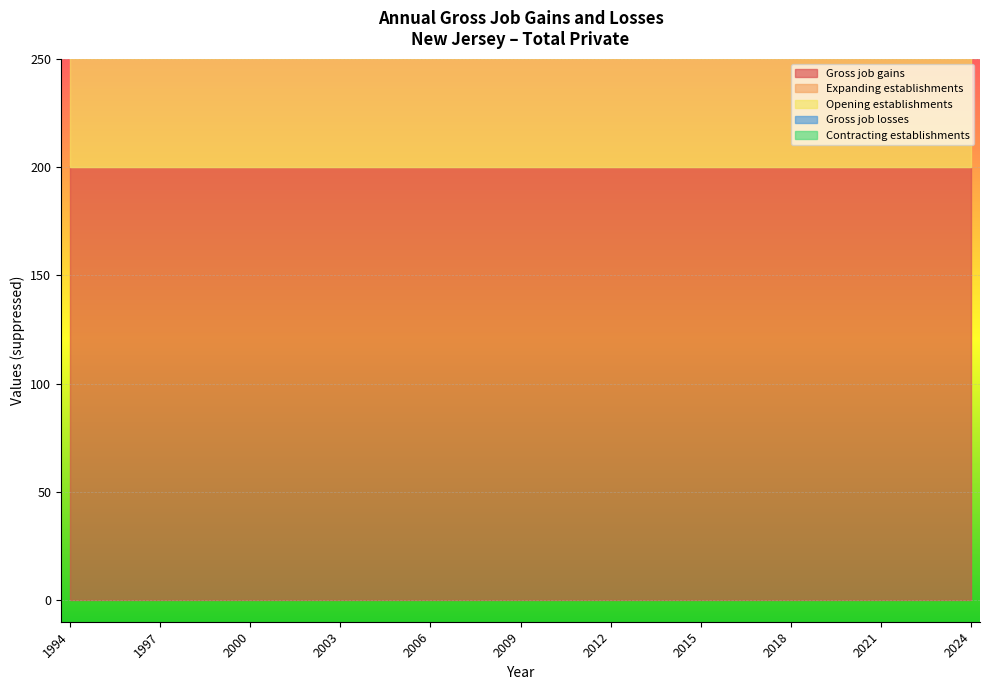

Which has a higher value, 2018 or 2014?

2018